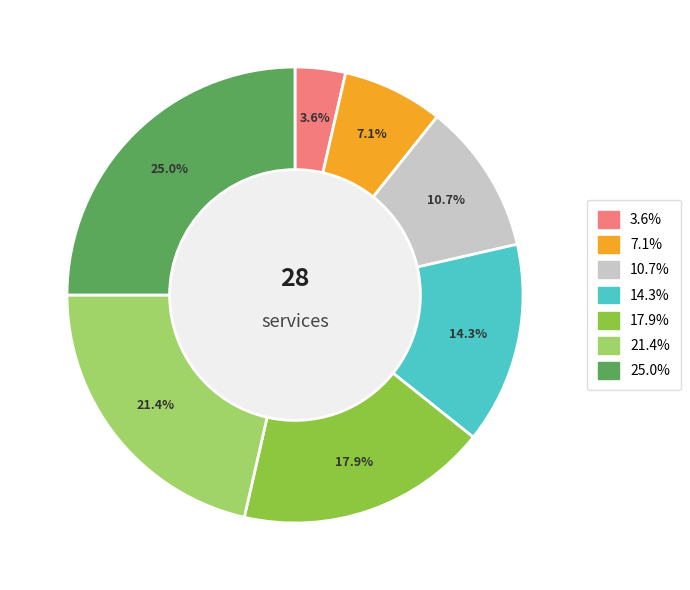

Is there a majority slice in this chart?

No